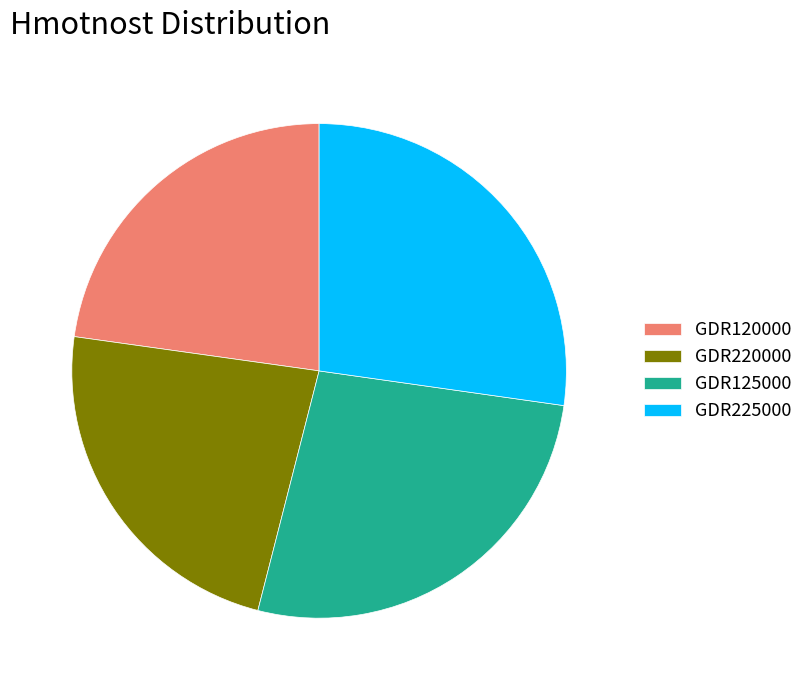

Is the sum of GDR225000 and GDR120000 greater than half?

Yes